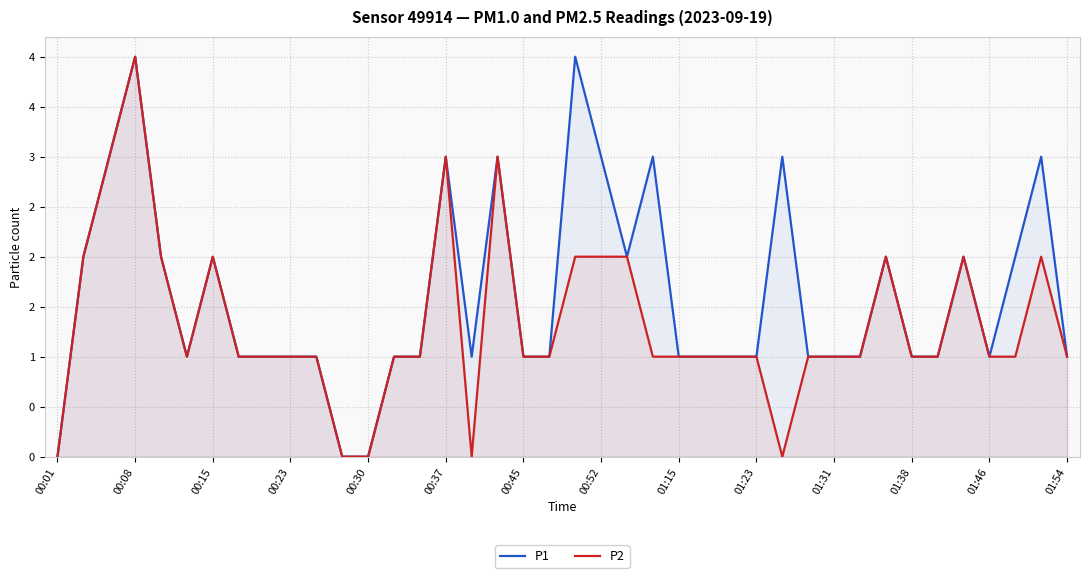

The value of P2 at 35 is 2. True or false?

True